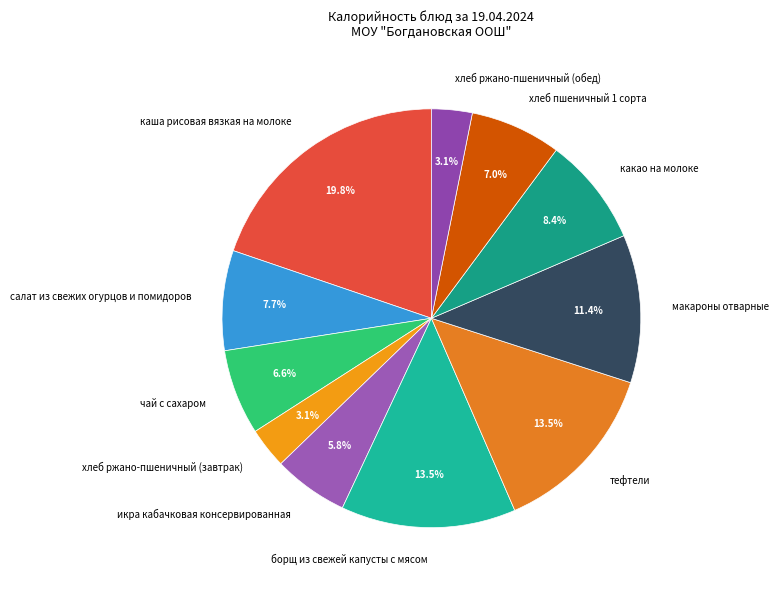

Between икра кабачковая консервированная and хлеб ржано-пшеничный (завтрак), which is larger?

икра кабачковая консервированная